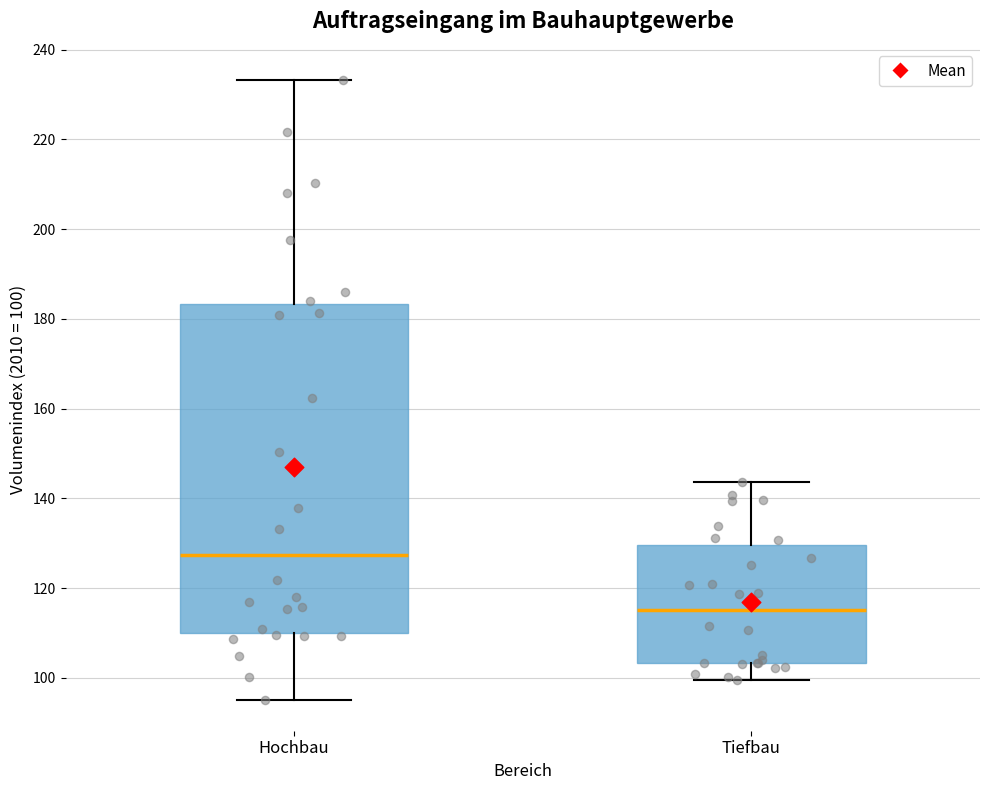

Reading left to right, read every box against the y-axis: the position of its median line, the range the box covers, and the ends of its whiskers. The values are not printed on the chart, so give them approximately, as read against the axis.

Hochbau: median 128, box 110 to 184, whiskers 96 to 234
Tiefbau: median 116, box 104 to 130, whiskers 100 to 144